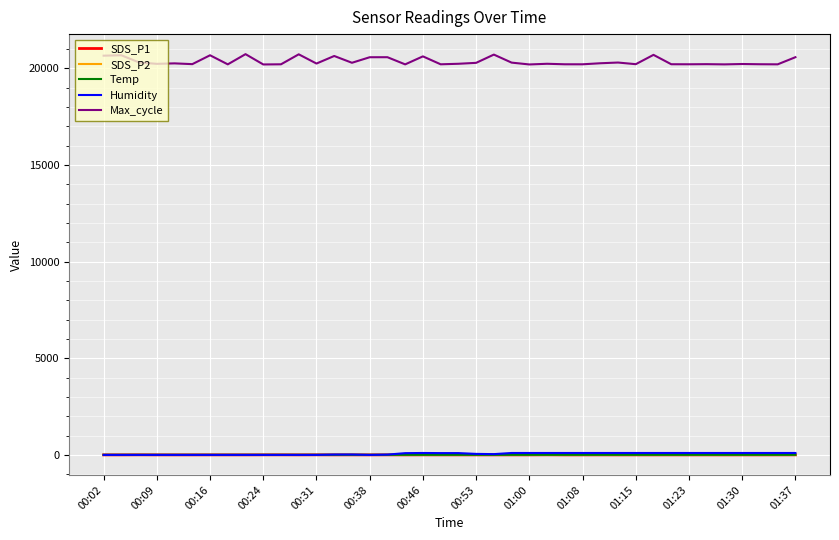

What is the greatest value displayed?

20731.0